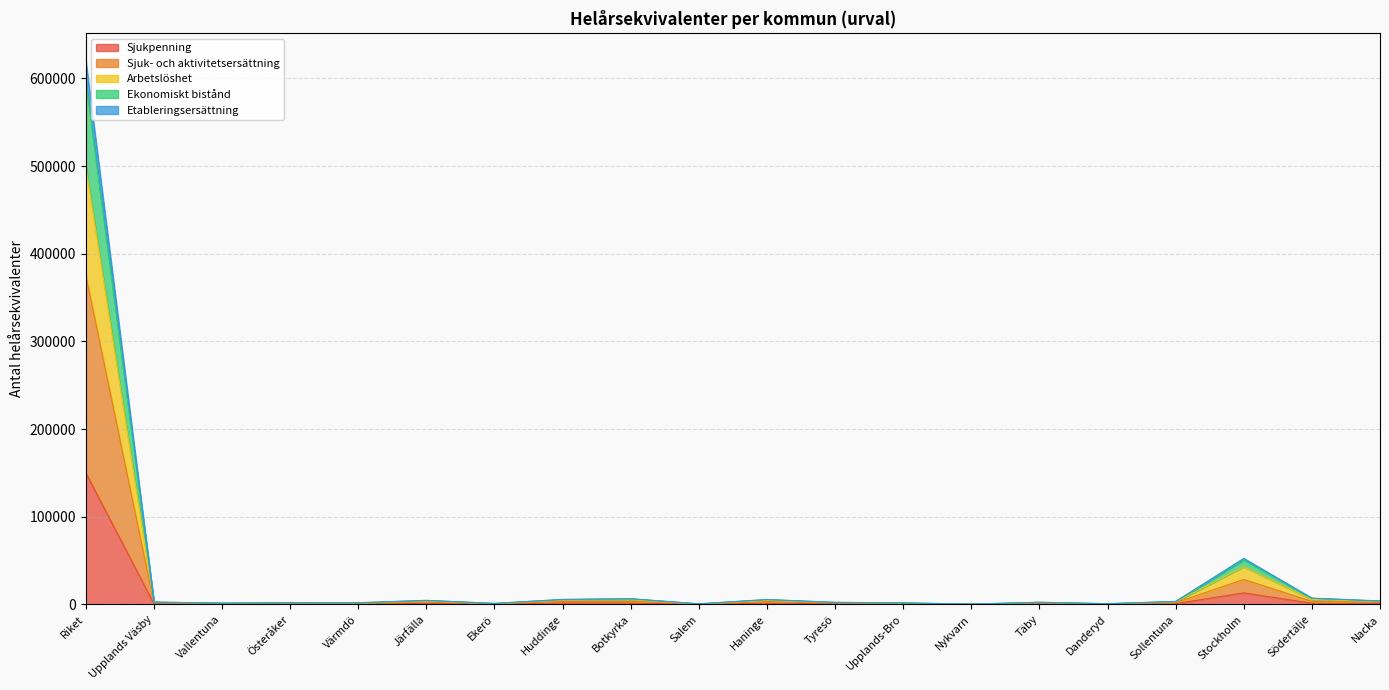

Which label corresponds to the smallest value in the chart?

Nykvarn